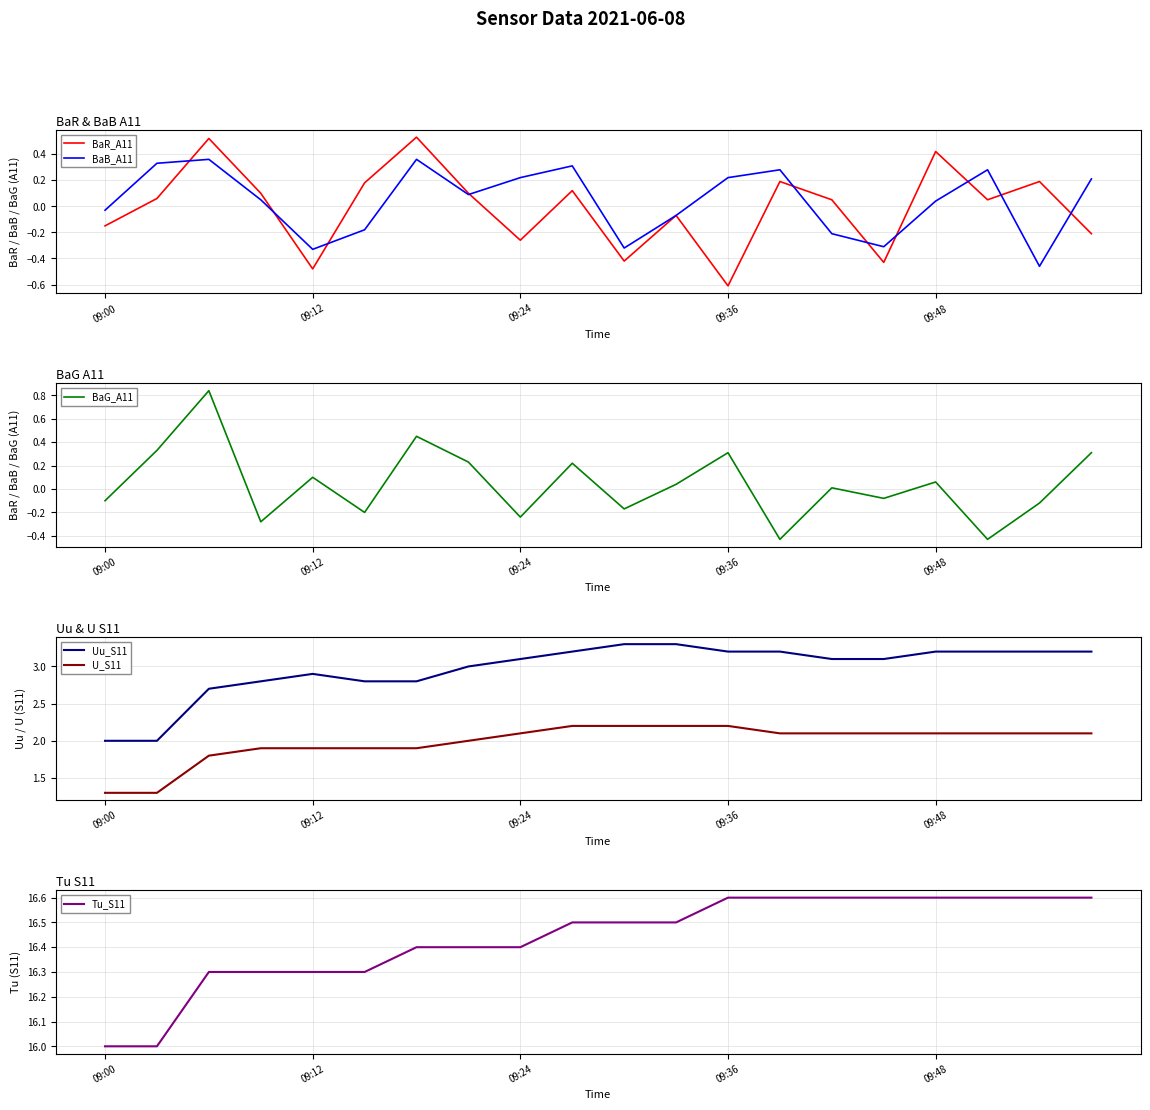

In BaR_A11, how many points are higher than both neighbors (excluding endpoints)?

7